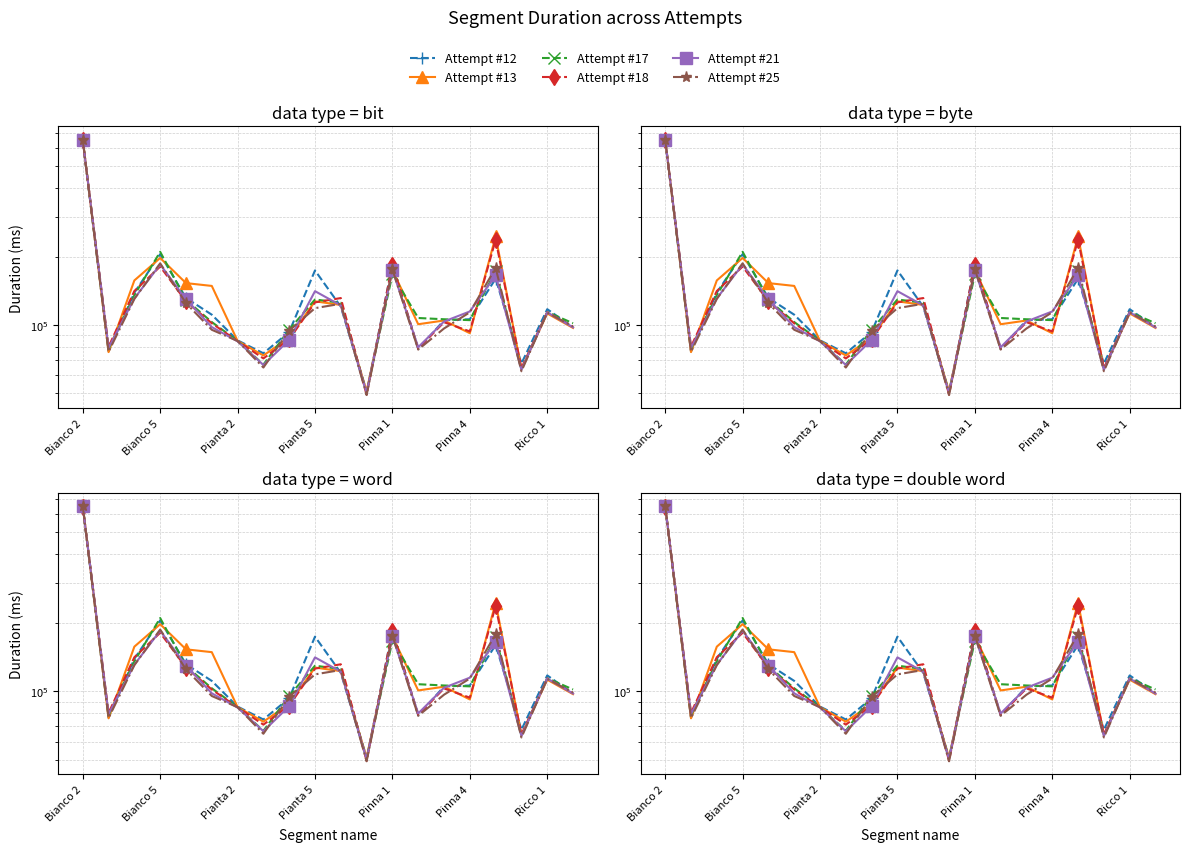

Reading right to left, transcribe all the data shown in this chart.

Attempt #12: 97675	117412	67715	159838	106038	104956	78387	184454	50357	120476	173857	93199	75122	85608	111039	131518	204887	138861	76566	648030
Attempt #13: 97098	112435	64108	245638	92065	104691	100819	174297	51134	122564	127129	87938	73485	85106	148589	152889	197246	157095	76020	657119
Attempt #17: 101801	114098	63895	172651	105087	106017	107384	166883	50643	125341	129517	95423	66974	85214	103072	129038	209901	135314	78482	652105
Attempt #18: 97950	113884	64465	236978	93727	102910	78777	184416	49421	131420	125764	86506	71301	84985	101787	127144	180785	141130	80295	648550
Attempt #21: 97667	113752	63490	165170	114736	103640	79873	174376	50371	121927	140921	85942	66729	84771	97948	129774	184571	130980	79334	652674
Attempt #25: 98598	113479	62616	178324	113764	96558	77997	175797	49194	124007	118633	94540	65017	85102	95309	124815	186824	130255	76260	652151